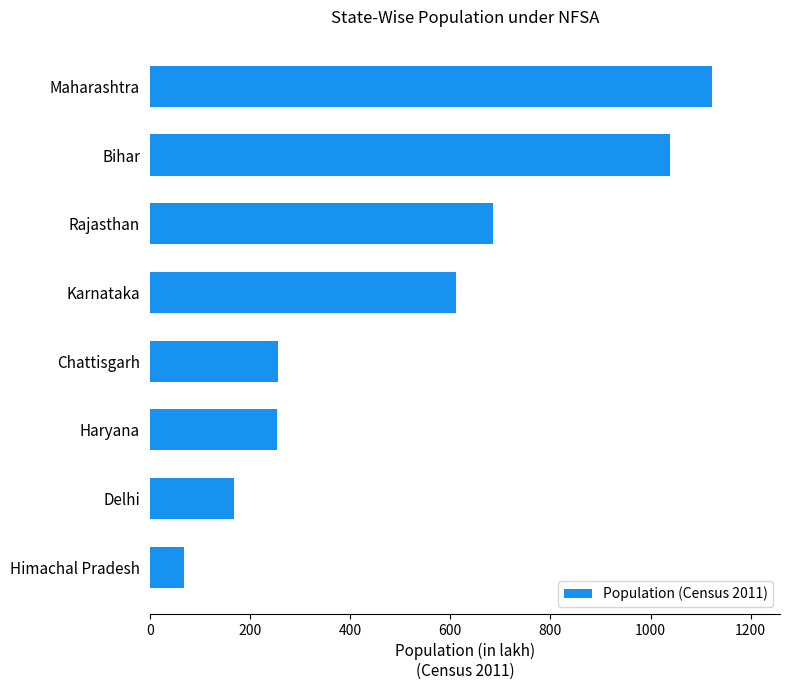

The chart shows a value of 68.6 at Himachal Pradesh. True or false?

True